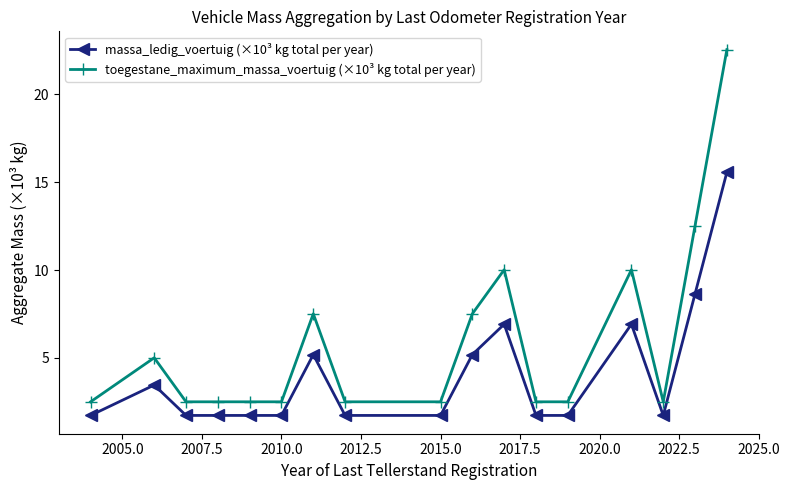

List the series in order of their peak value, lowest first.

massa_ledig_voertuig (×10³ kg total per year), toegestane_maximum_massa_voertuig (×10³ kg total per year)